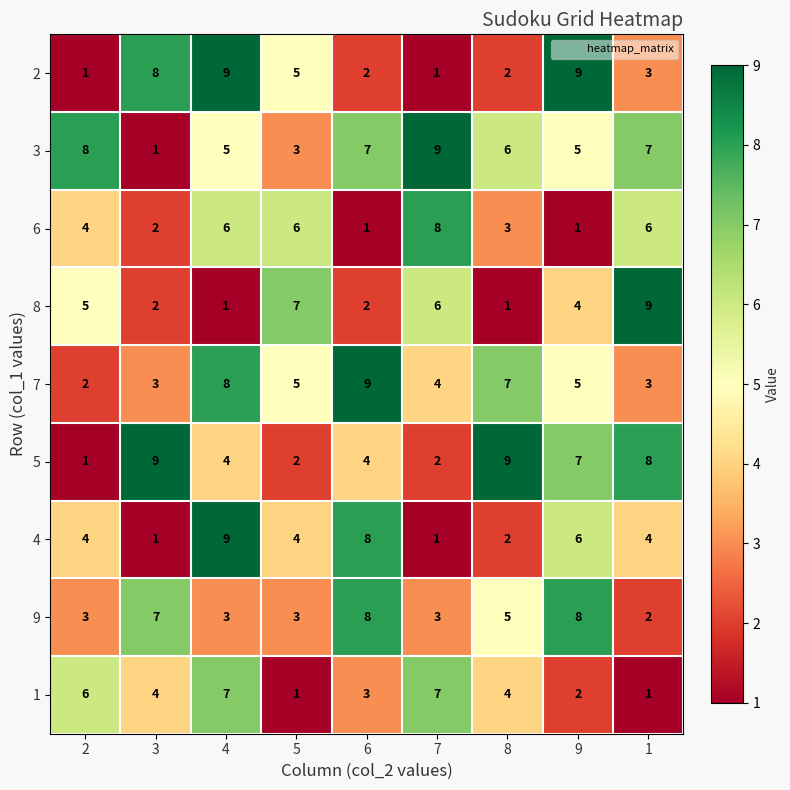

What is the average value of the 5 series?

5